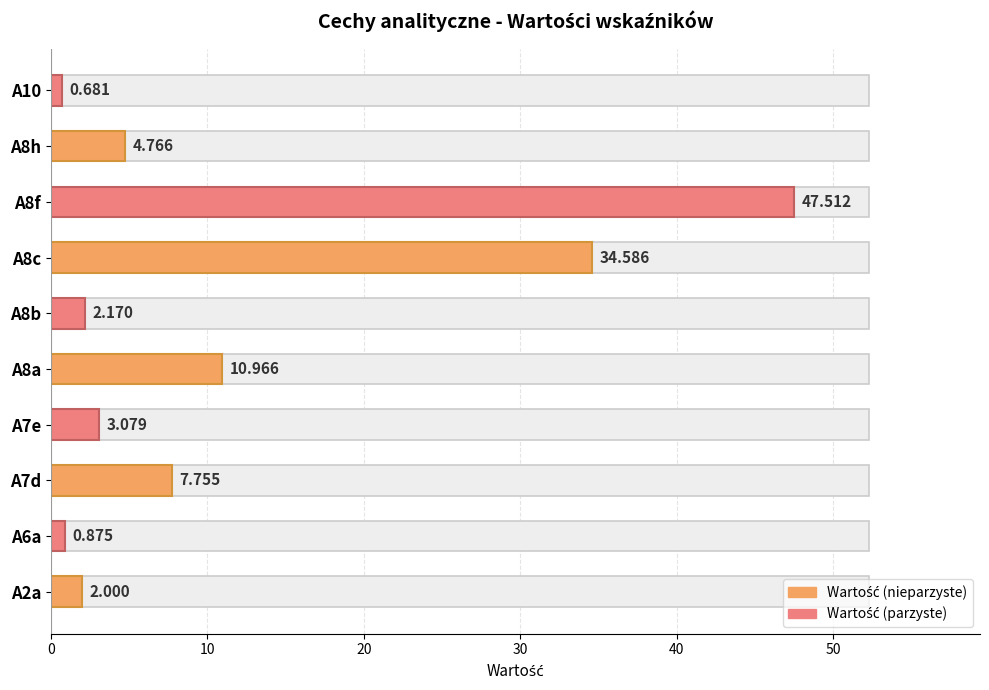

Reading right to left, transcribe all the data shown in this chart.

0.7	4.8	47.5	34.6	2.2	11.0	3.1	7.8	0.9	2.0